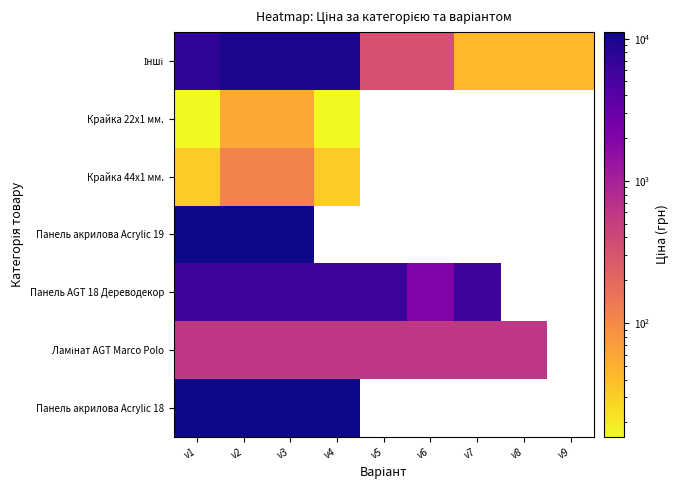

Is the value of Ламінат AGT Marco Polo at v7 greater than the value of Інші at v1?

No